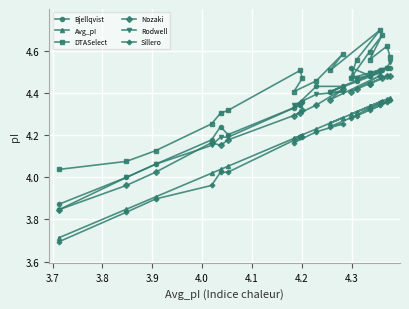

What is the minimum value shown in the chart?

3.7